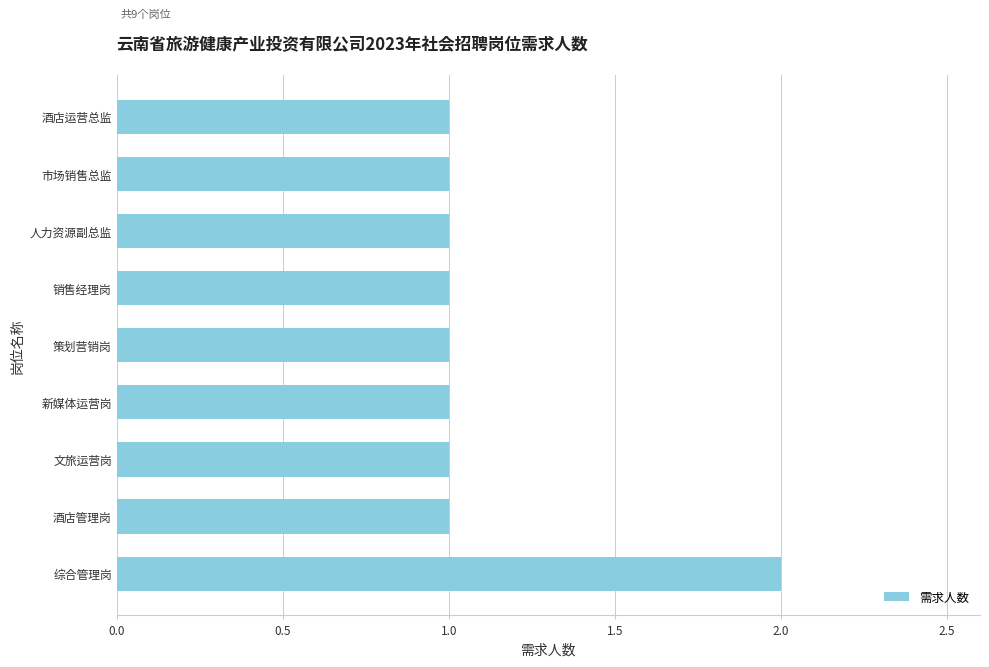

What is the maximum value shown in the chart?

2